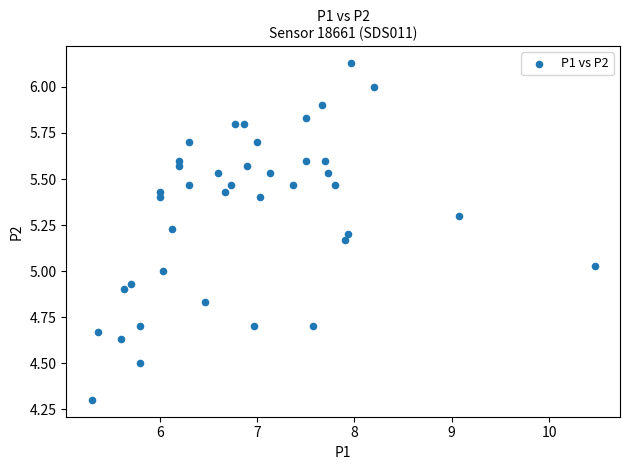

What is the range of Y values (max minus min)?

1.8